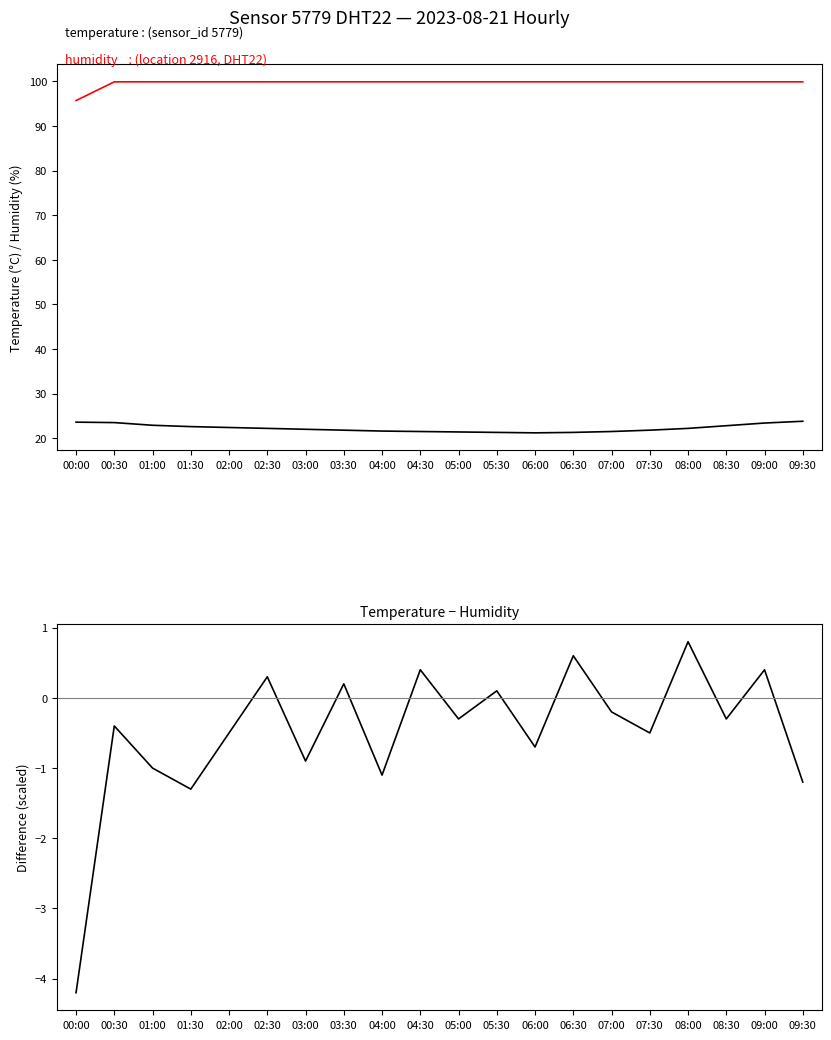

Rank the series by their maximum value, from lowest to highest.

temperature − humidity (normalised), temperature, humidity